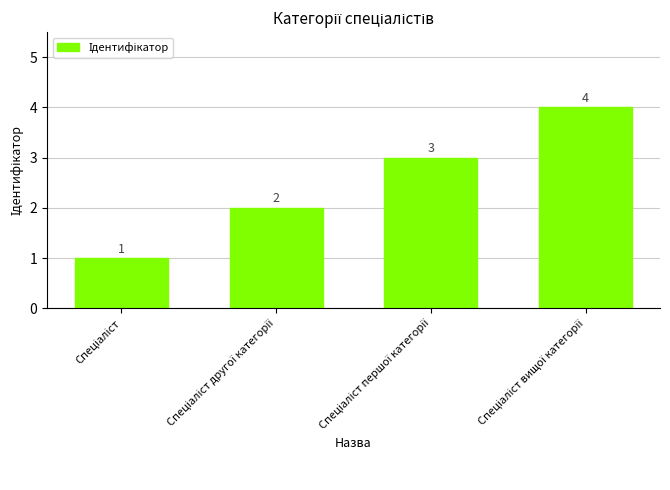

What is the difference between the maximum and minimum values?

3